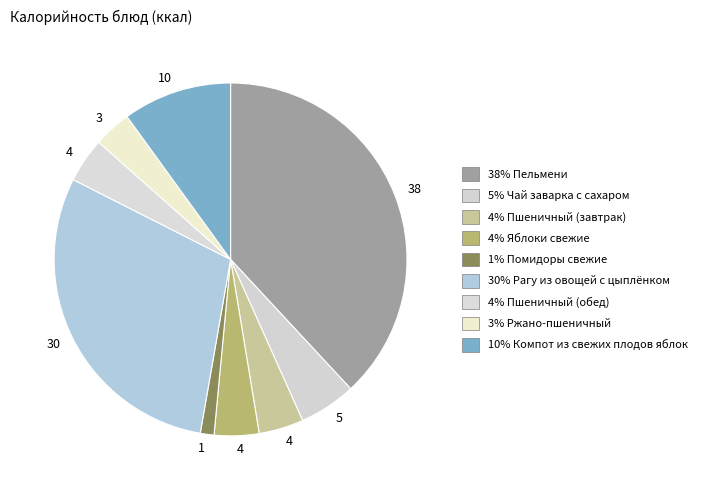

To the nearest percent, what is the difference between the largest and smallest slice percentages?

37%